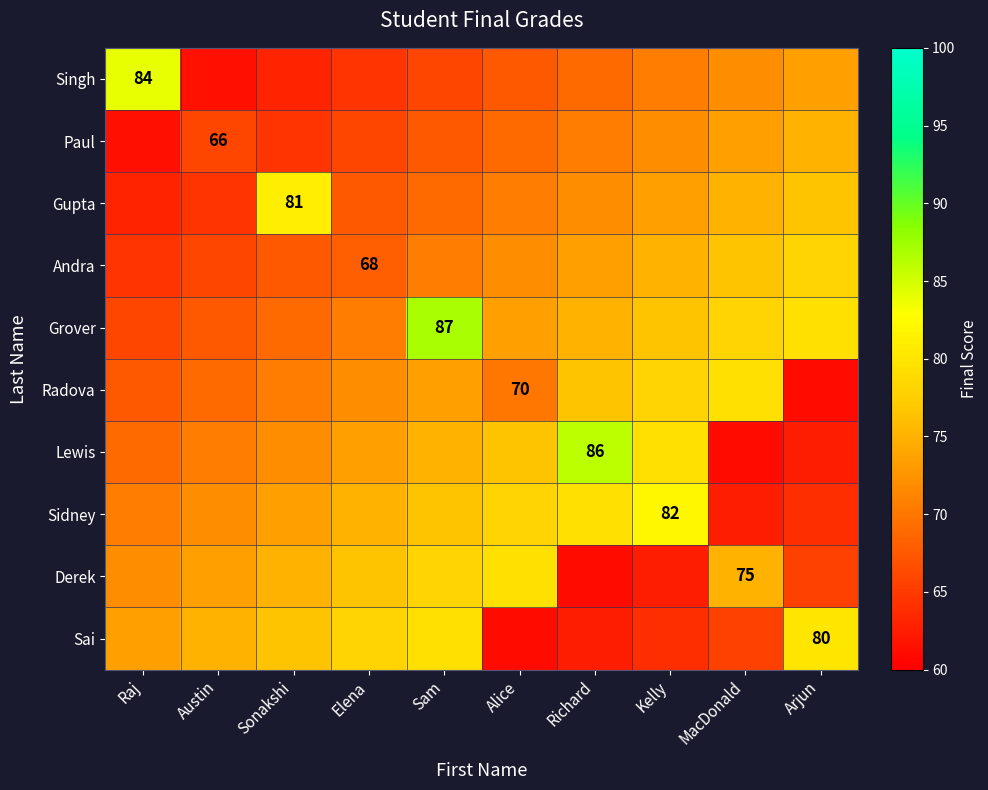

The value of Derek at MacDonald is 107.4. True or false?

False